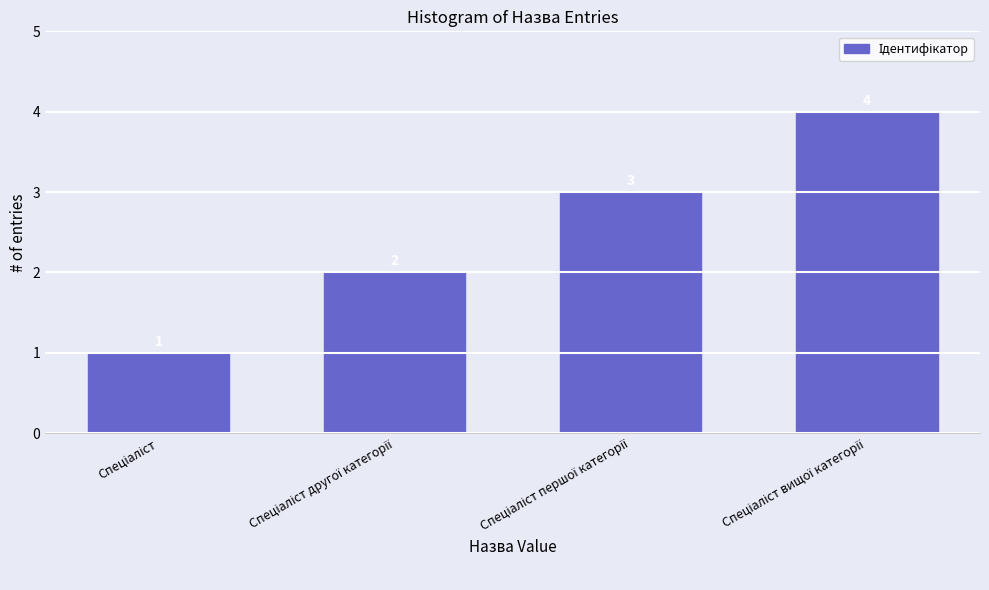

What is the value of the 1st bar from the left?

1